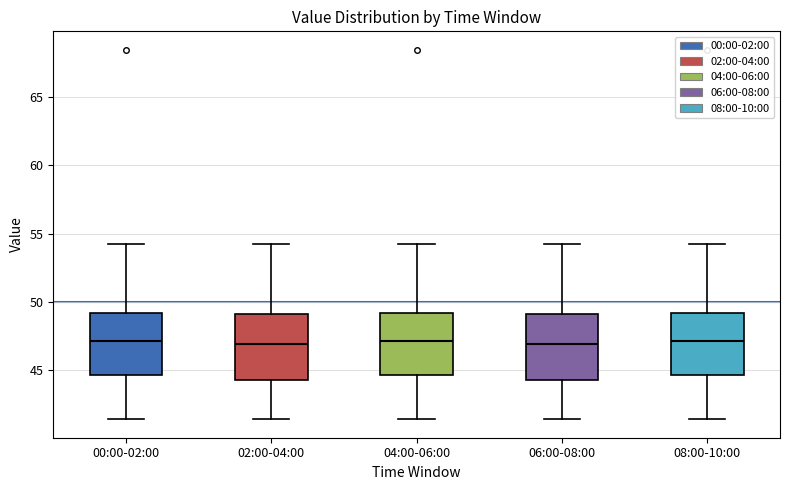

Where does the upper whisker of the box for 06:00-08:00 end on the y-axis? The values are not printed on the chart, so give them approximately, as read against the axis.

54.0